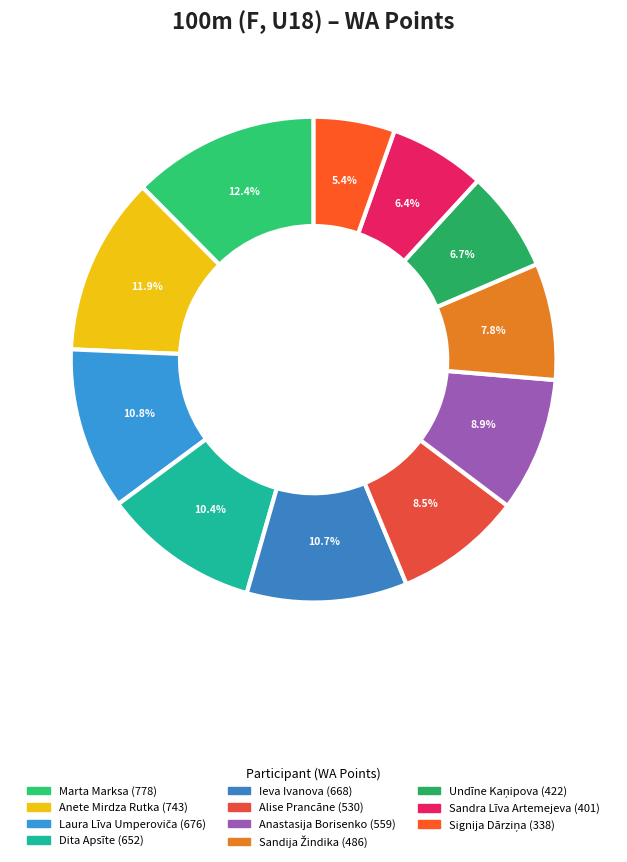

Does Anastasija Borisenko account for over 50% of the chart?

No